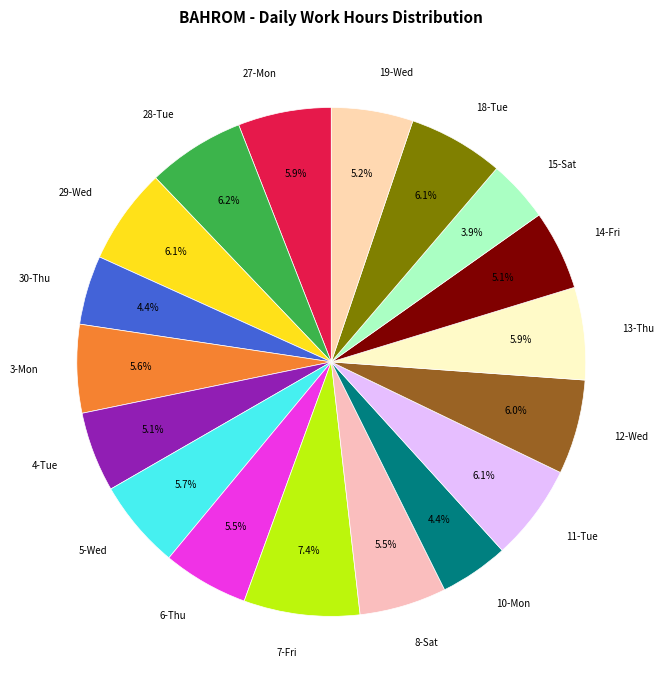

Approximately how many times larger is the value at 7-Fri compared to 12-Wed?

1.2